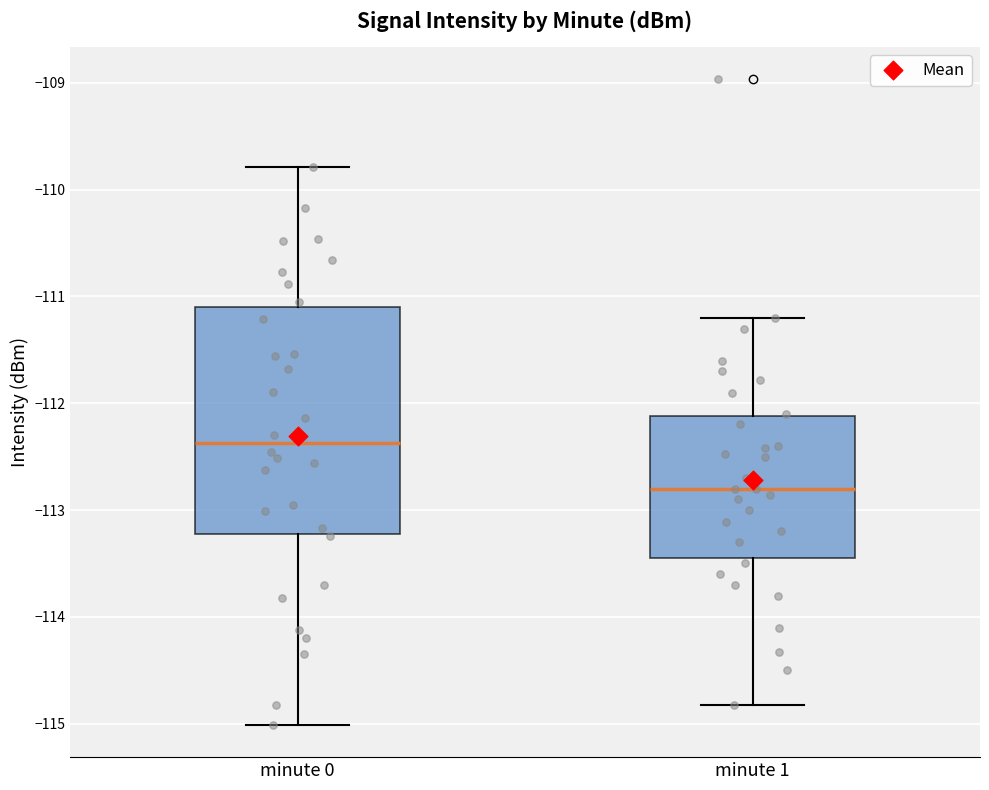

Which box has the lowest median line?

minute 1